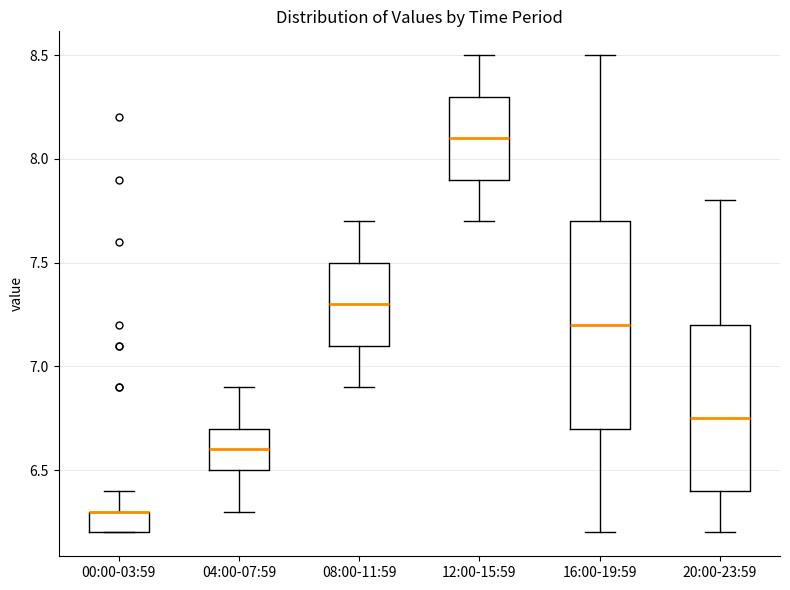

Reading left to right, read every box against the y-axis: the position of its median line, the range the box covers, and the ends of its whiskers. The values are not printed on the chart, so give them approximately, as read against the axis.

00:00-03:59: median 6.30 (drawn on the box's upper edge), box 6.20 to 6.30, whiskers 6.20 to 6.40
04:00-07:59: median 6.60, box 6.50 to 6.70, whiskers 6.30 to 6.90
08:00-11:59: median 7.30, box 7.10 to 7.50, whiskers 6.90 to 7.70
12:00-15:59: median 8.10, box 7.90 to 8.30, whiskers 7.70 to 8.50
16:00-19:59: median 7.20, box 6.70 to 7.70, whiskers 6.20 to 8.50
20:00-23:59: median 6.75, box 6.40 to 7.20, whiskers 6.20 to 7.80